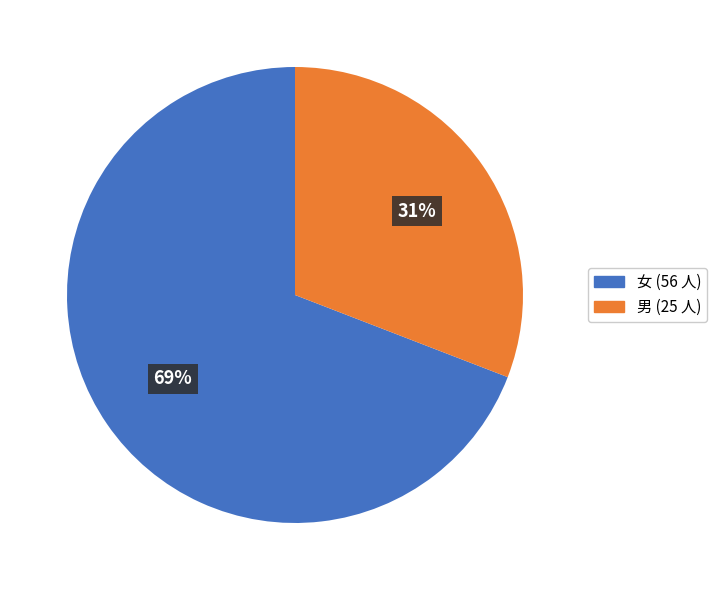

Is the sum of 男 and 女 greater than half?

Yes